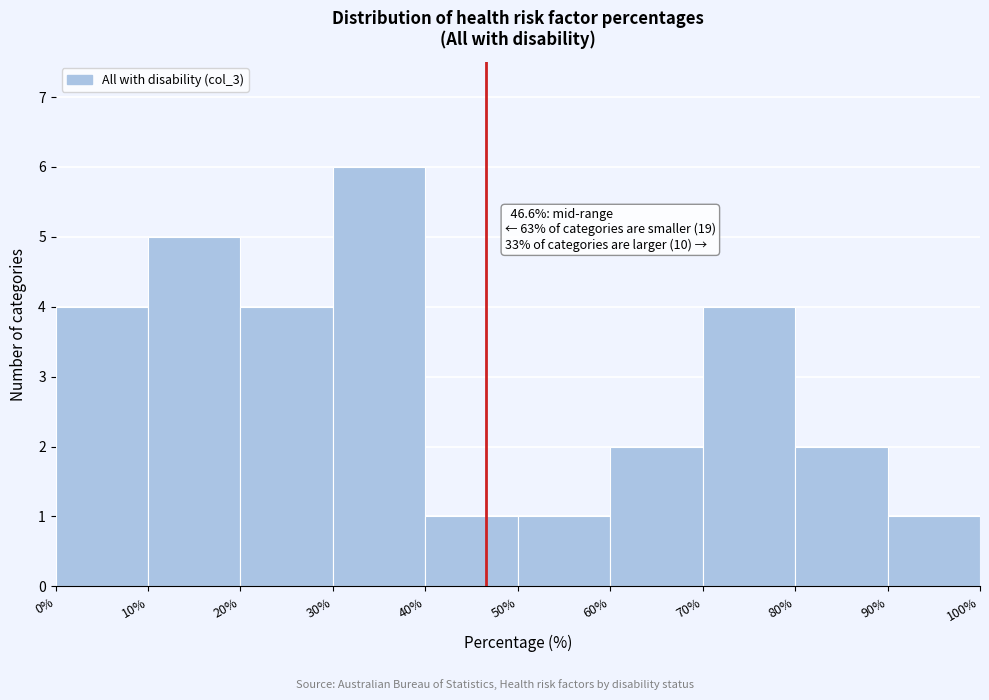

Which range on the x-axis has the tallest bar?

30% to 40%